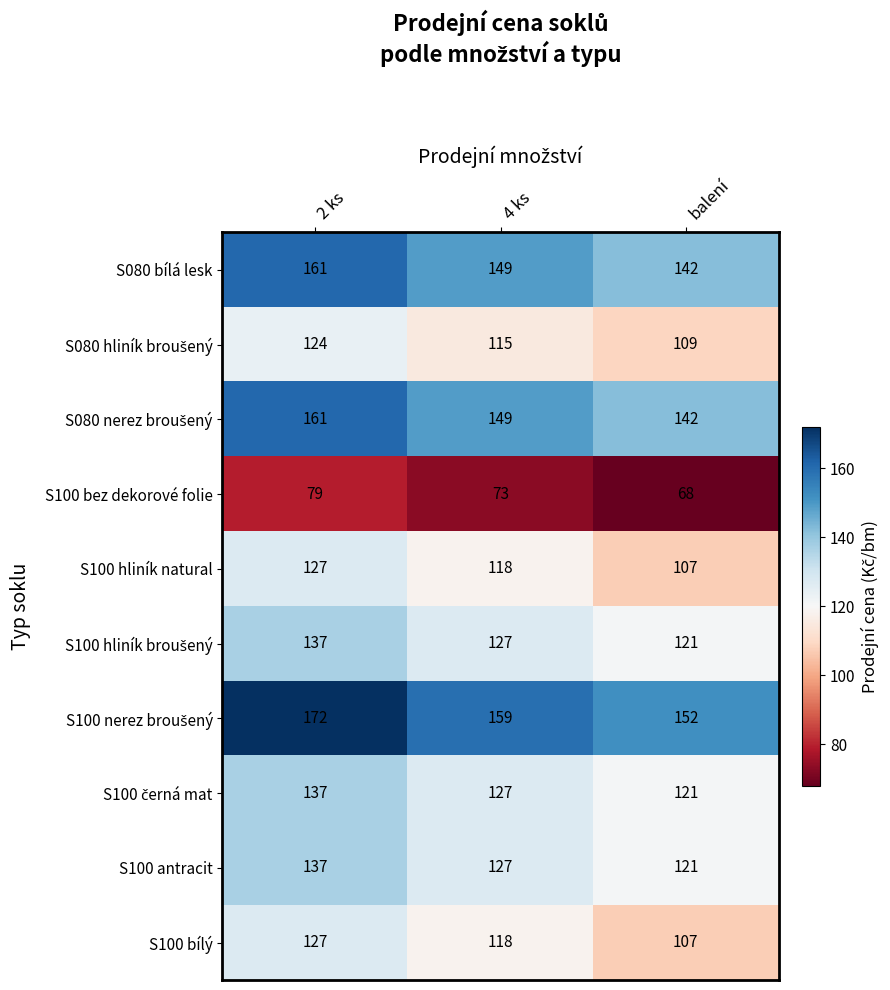

Where is S100 antracit nearest to the value 129?

4 ks